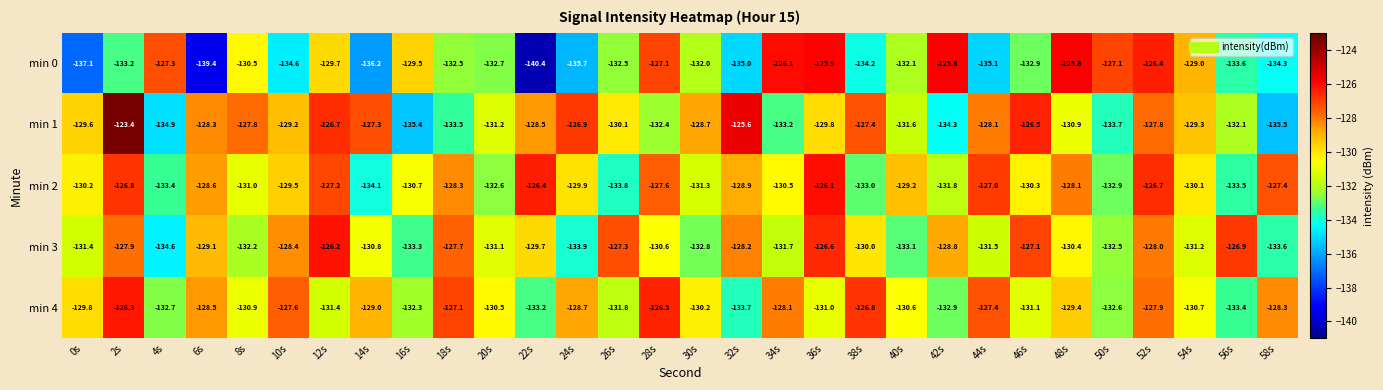

True or false: min 2 has a value of -204.5 at 14s.

False